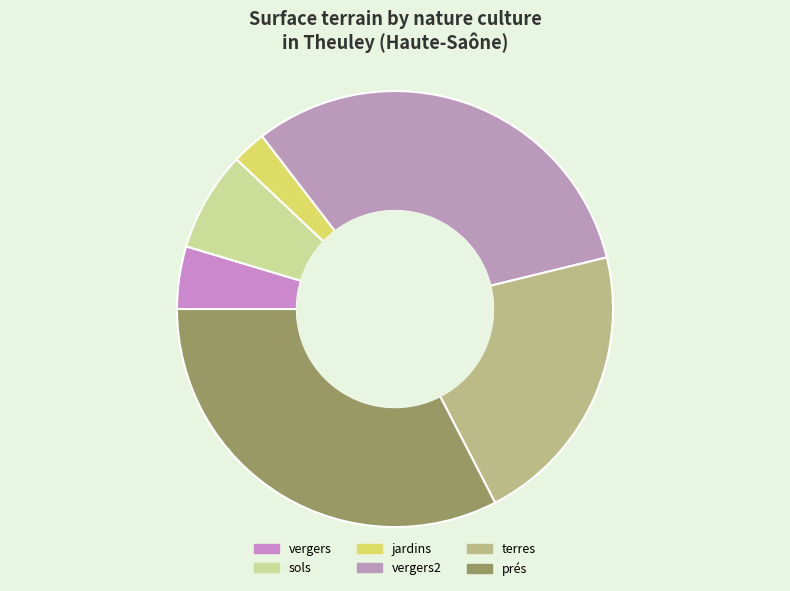

Does any single category account for the majority?

No